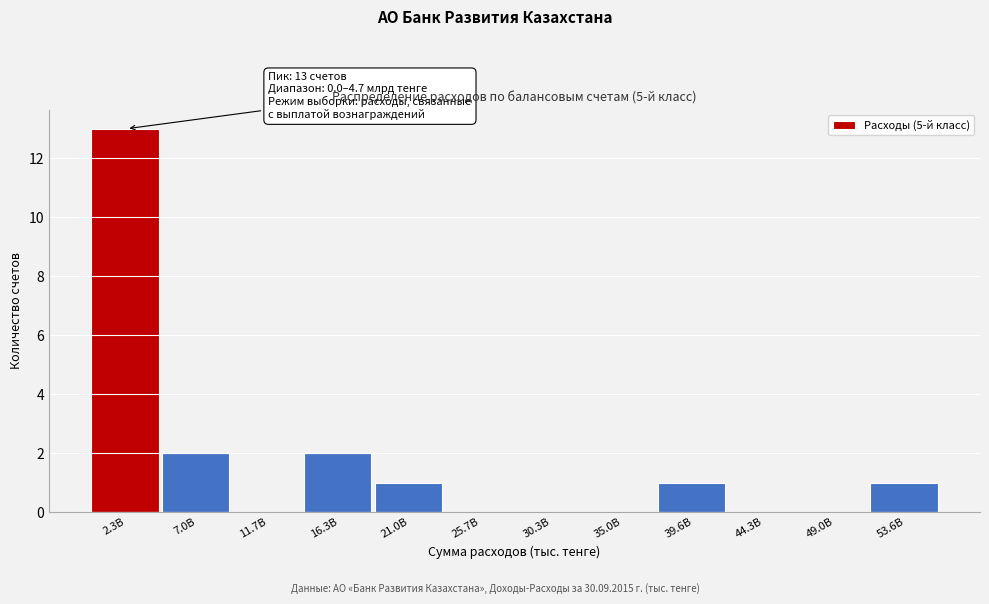

Reading right to left, list all the values displayed in this chart.

53.6B=1	49.0B=0	44.3B=0	39.6B=1	35.0B=0	30.3B=0	25.7B=0	21.0B=1	16.3B=2	11.7B=0	7.0B=2	2.3B=13